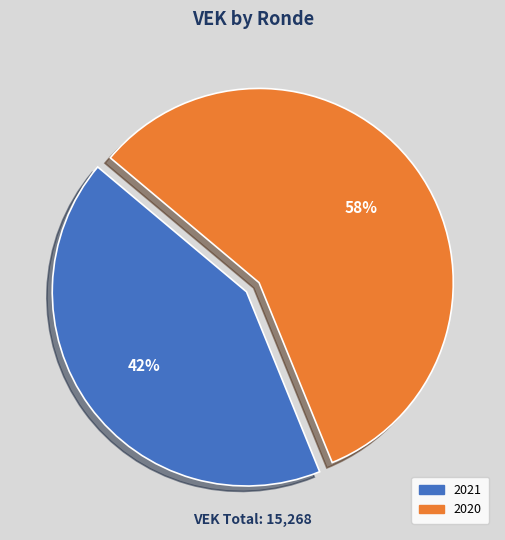

Does any single category account for the majority?

Yes